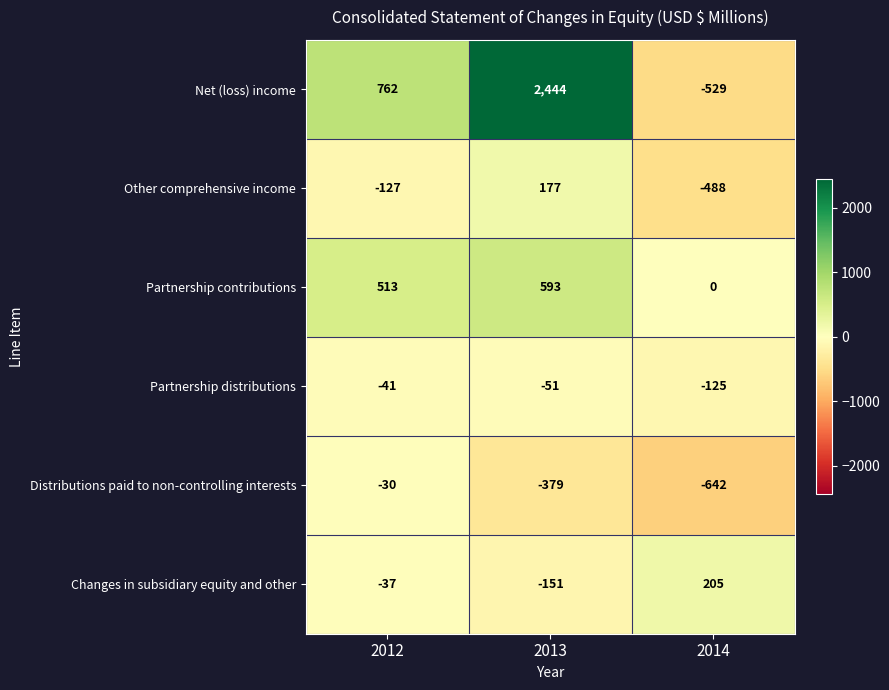

Rank the series by their maximum value, from lowest to highest.

Partnership distributions, Distributions paid to non-controlling interests, Other comprehensive income, Changes in subsidiary equity and other, Partnership contributions, Net (loss) income